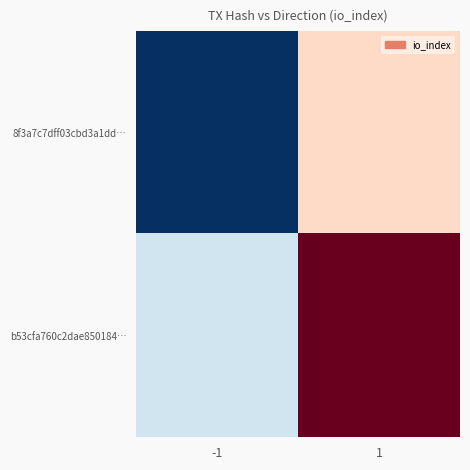

List the series in order of their overall mean, highest first.

b53cfa760c2dae850184…, 8f3a7c7dff03cbd3a1dd…